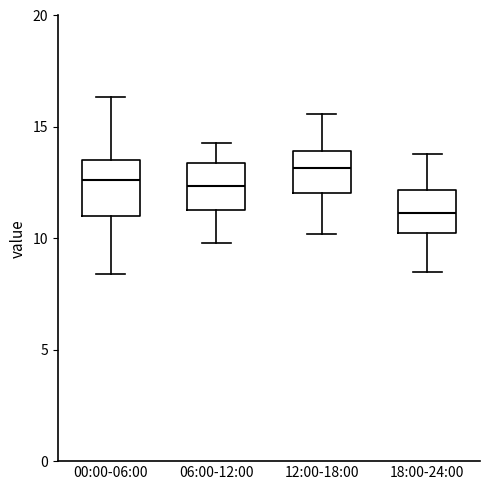

Where does the lower whisker of the box for 18:00-24:00 end on the y-axis? The values are not printed on the chart, so give them approximately, as read against the axis.

8.5